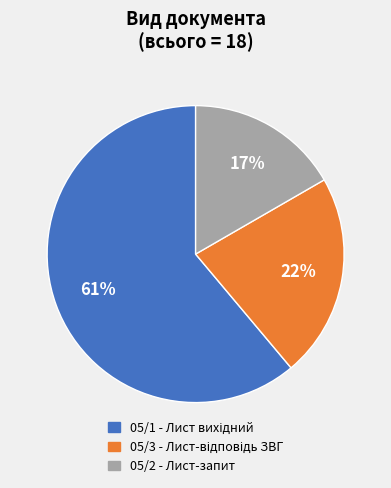

To the nearest percent, what percentage of the pie is 05/2 - Лист-запит?

17%